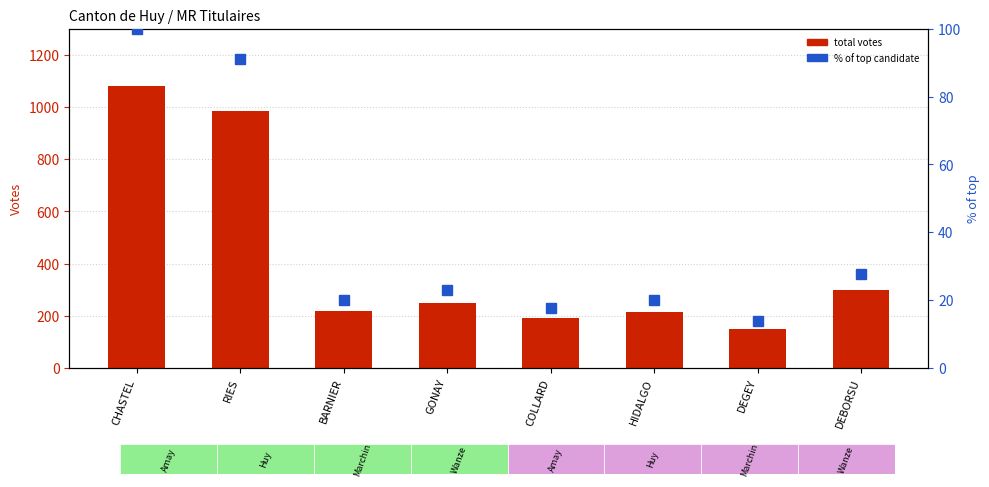

At which label does total votes reach its peak?

CHASTEL